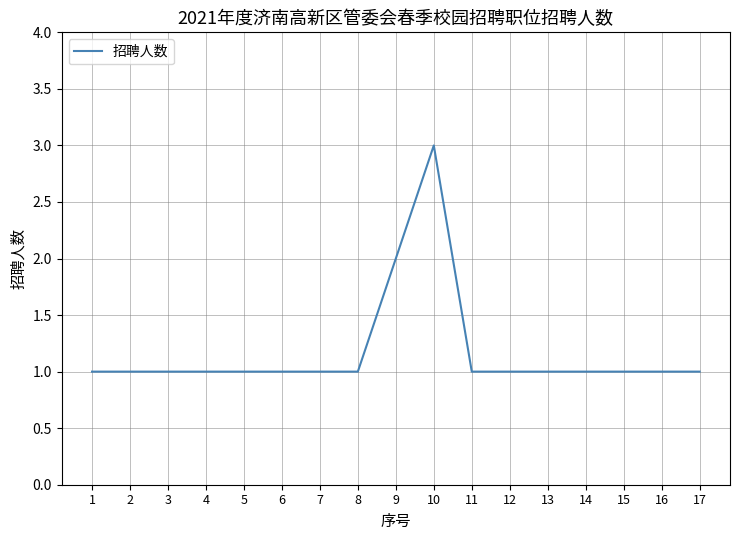

Reading left to right, what are all the values shown in this chart?

1=1	2=1	3=1	4=1	5=1	6=1	7=1	8=1	9=2	10=3	11=1	12=1	13=1	14=1	15=1	16=1	17=1